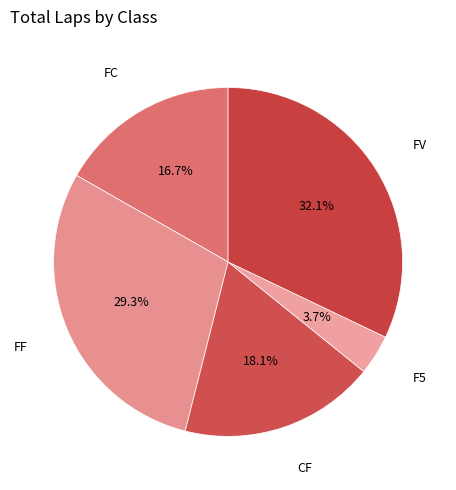

Does FF account for over 50% of the chart?

No